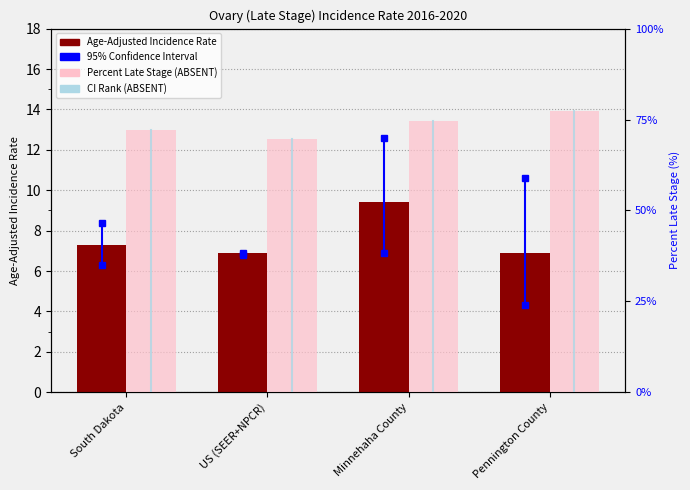

True or false: Age-Adjusted Incidence Rate has a value of 9.3 at US (SEER+NPCR).

False